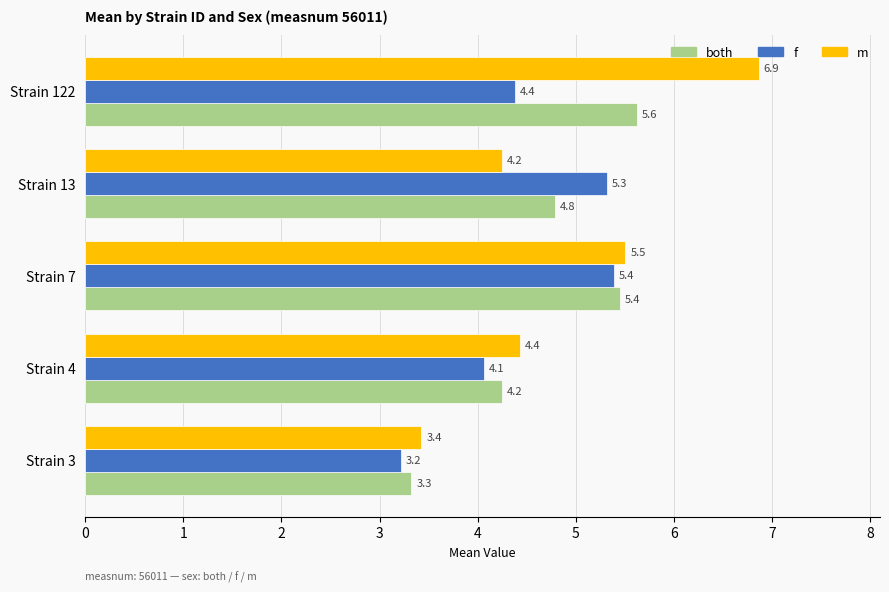

What is the average value of the f series?

4.5